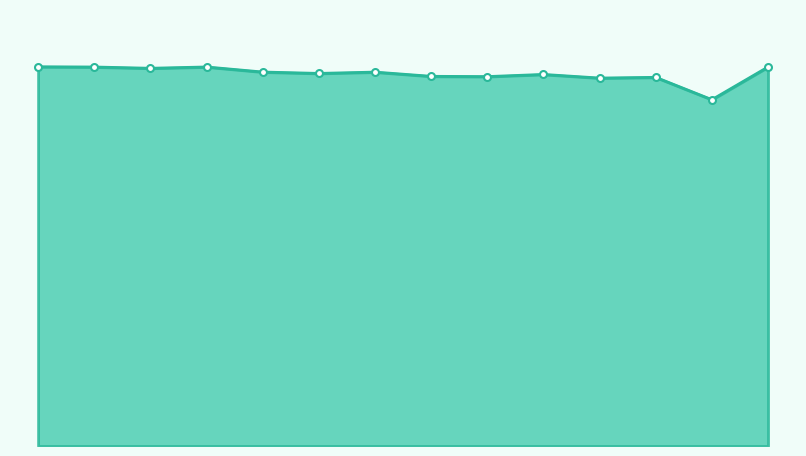

What is the smallest value displayed?

134.7